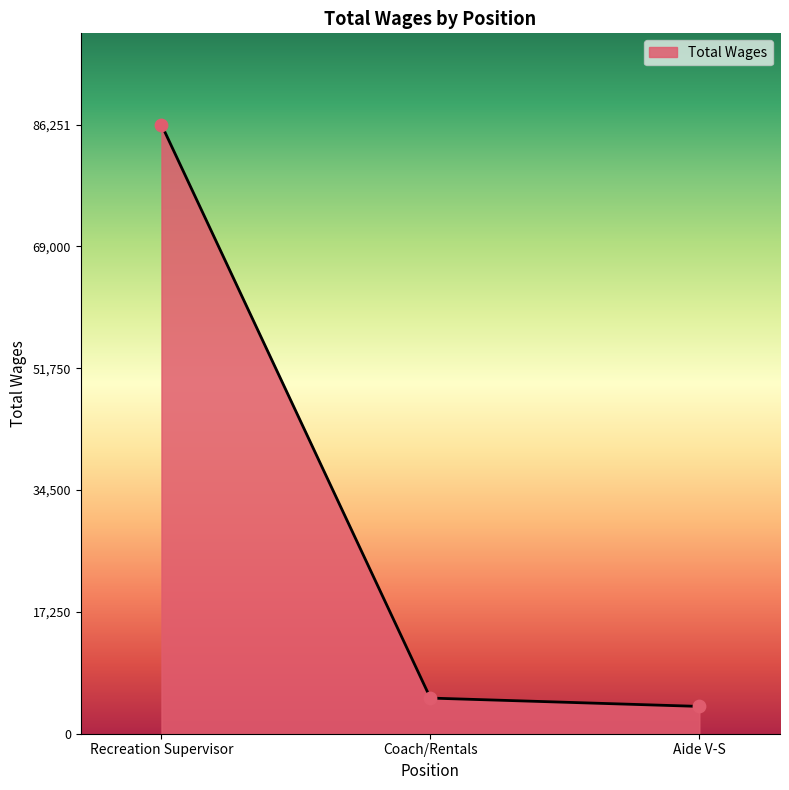

What is the change in value from Coach/Rentals to Aide V-S?

-1182